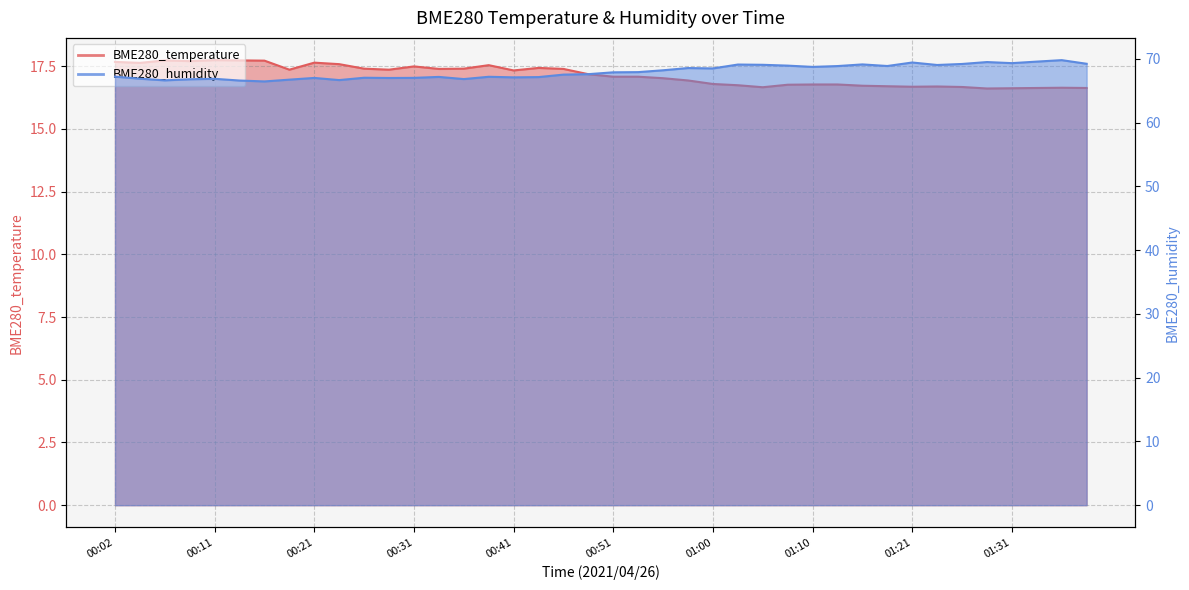

True or false: BME280_temperature and BME280_humidity cross at least once.

False